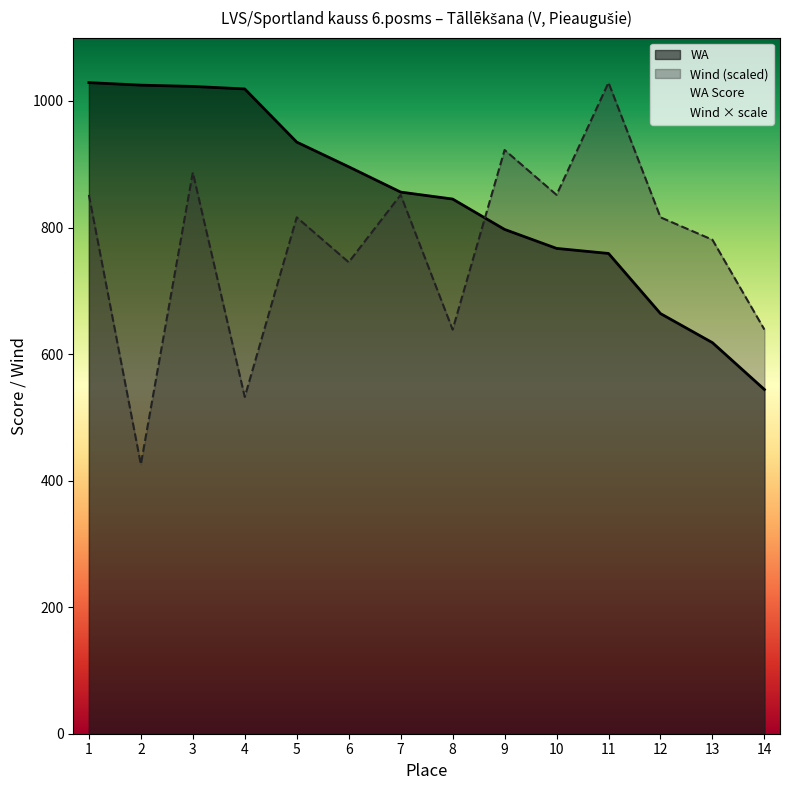

At which category is the sum across all series the highest?

3